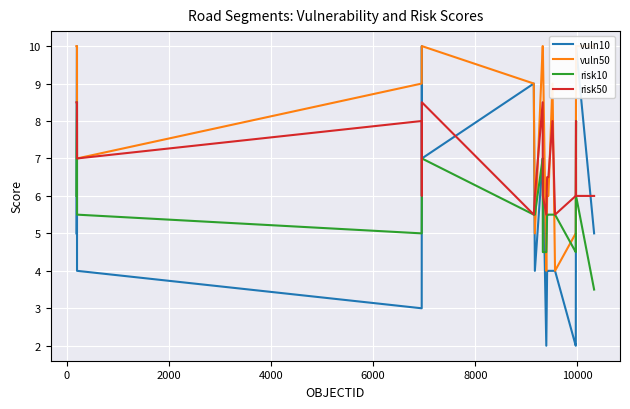

Is this an area chart (filled region under the line)?

No